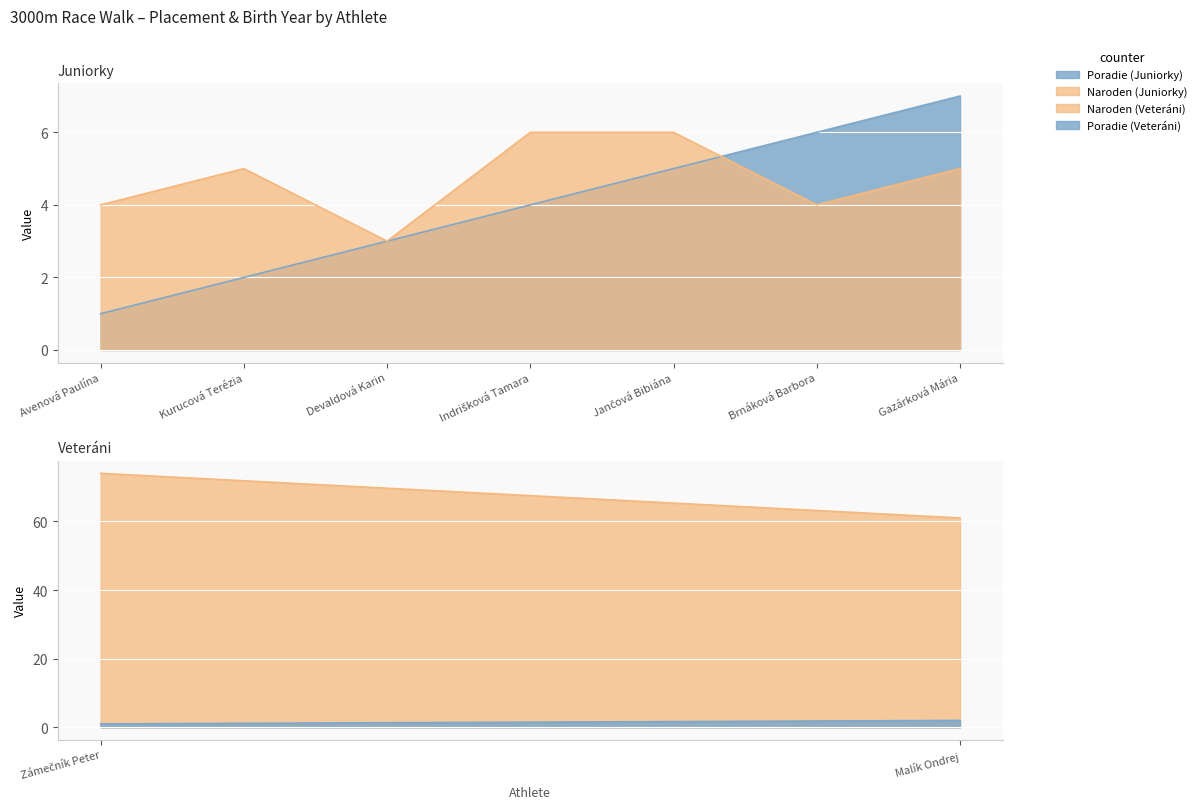

What position from the right is Brnáková Barbora?

2